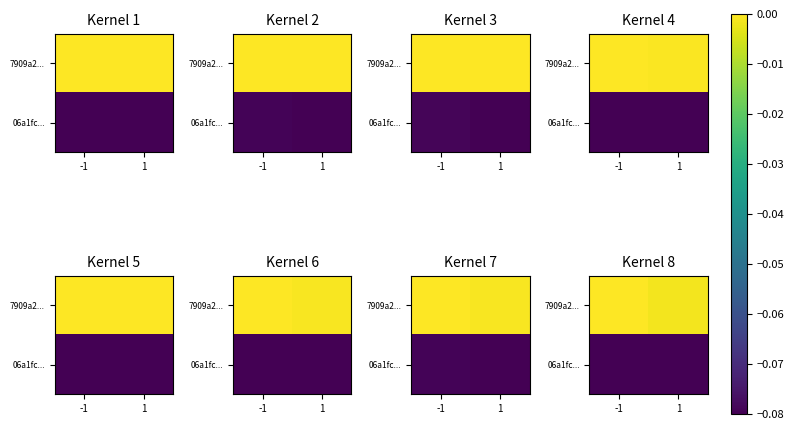

Which series changed the most between -1 and 1?

7909a2...